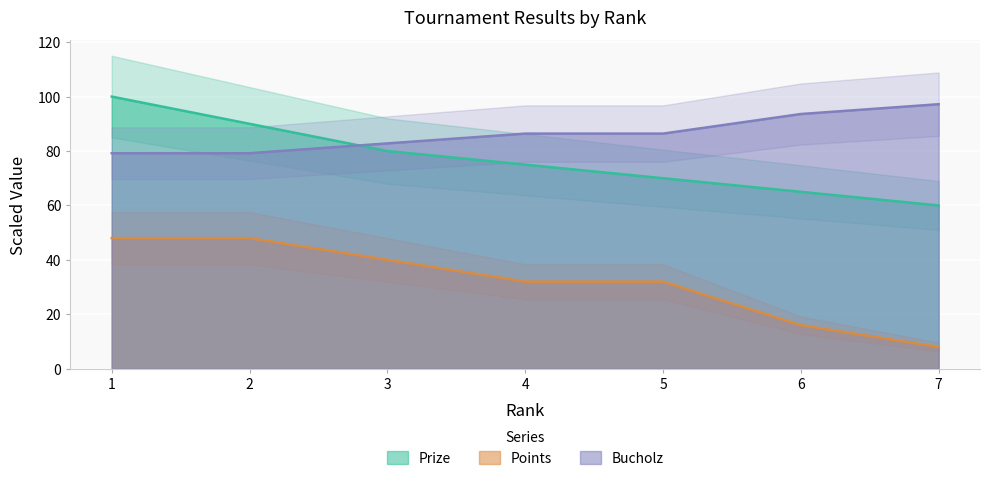

What is the total value across all series at 3?

202.8